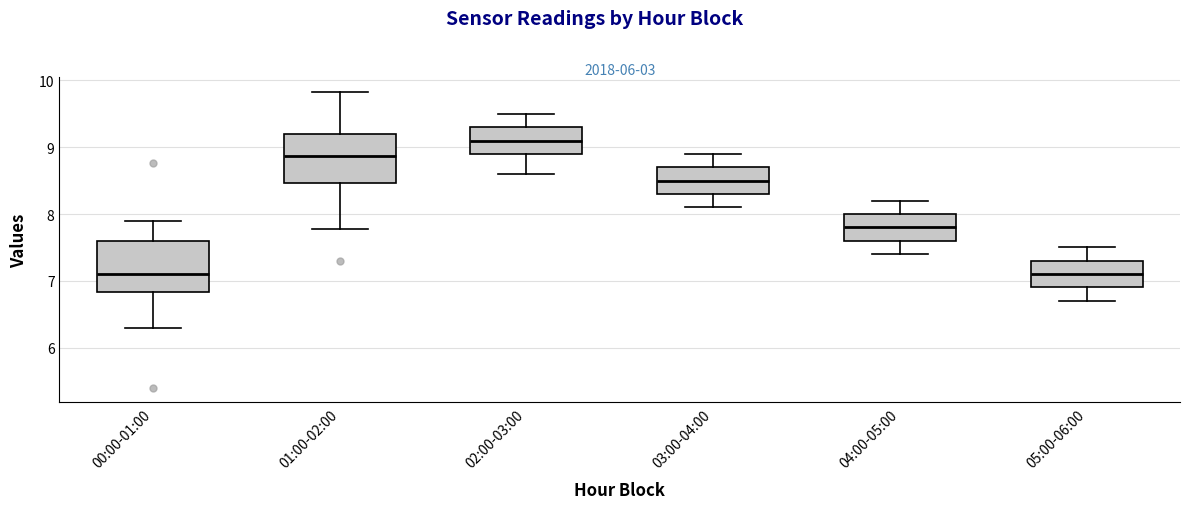

Where does the upper whisker of the box for 05:00-06:00 end on the y-axis? The values are not printed on the chart, so give them approximately, as read against the axis.

7.5